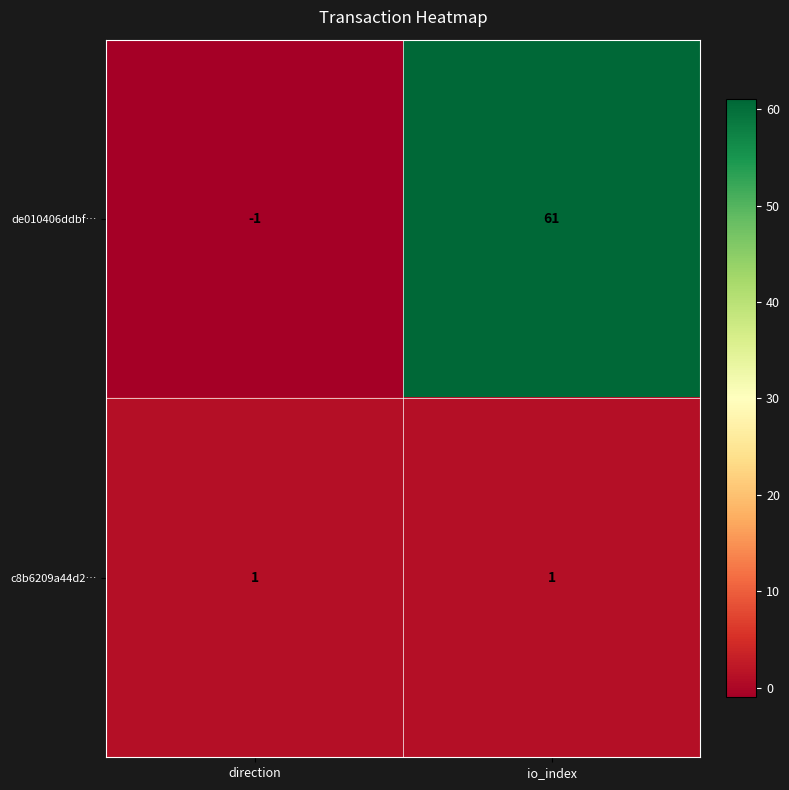

The value of c8b6209a44d2… at direction is 2. True or false?

False